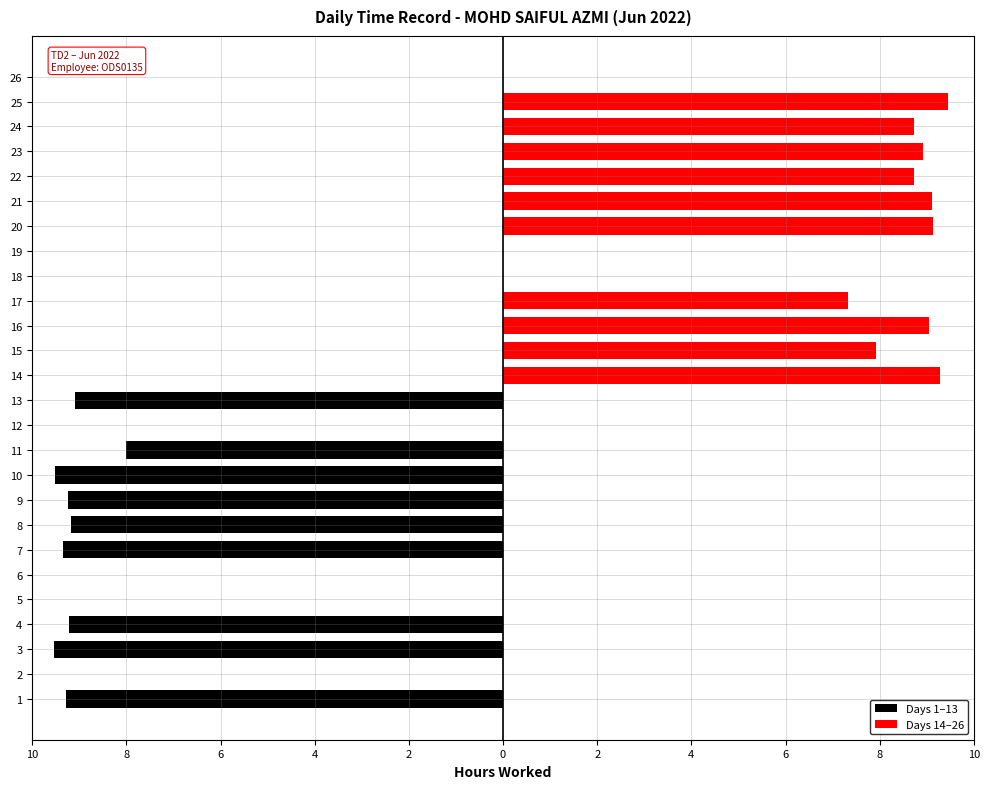

Between 4 and 26, which is larger?

26